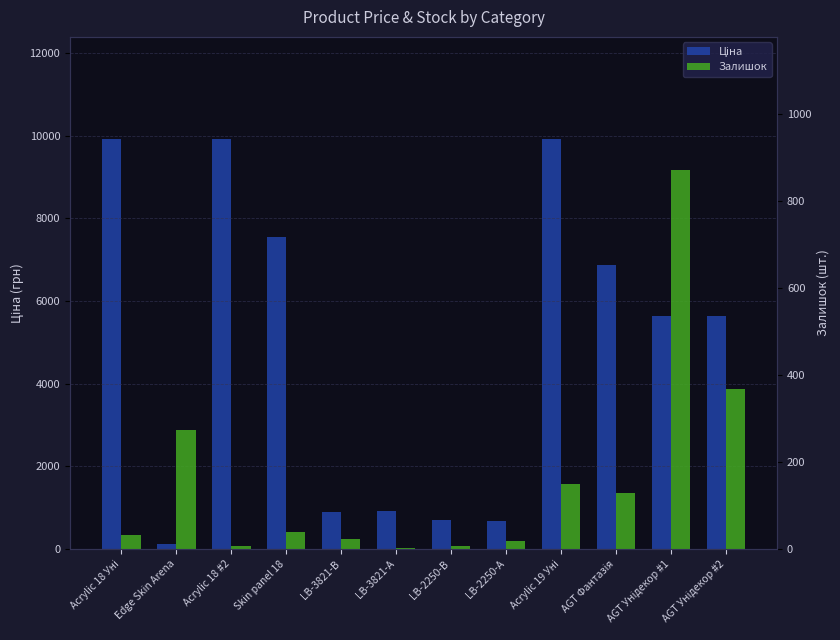

Is the value of Залишок at AGT Фантазія greater than the value of Ціна at LB-3821-В?

No